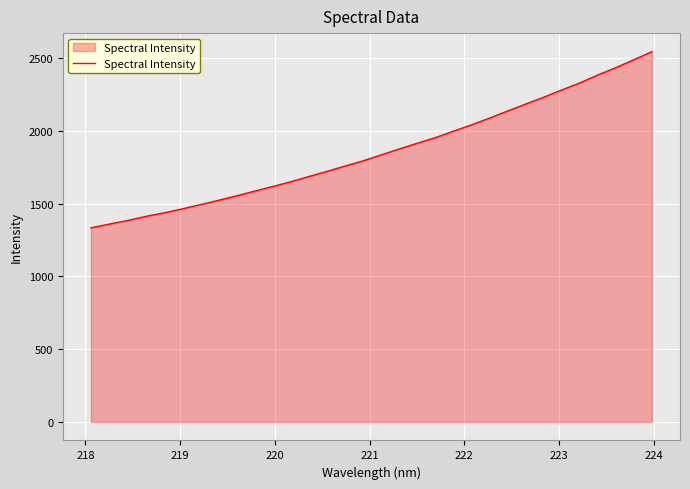

What is the difference between the maximum and minimum values?

1210.7